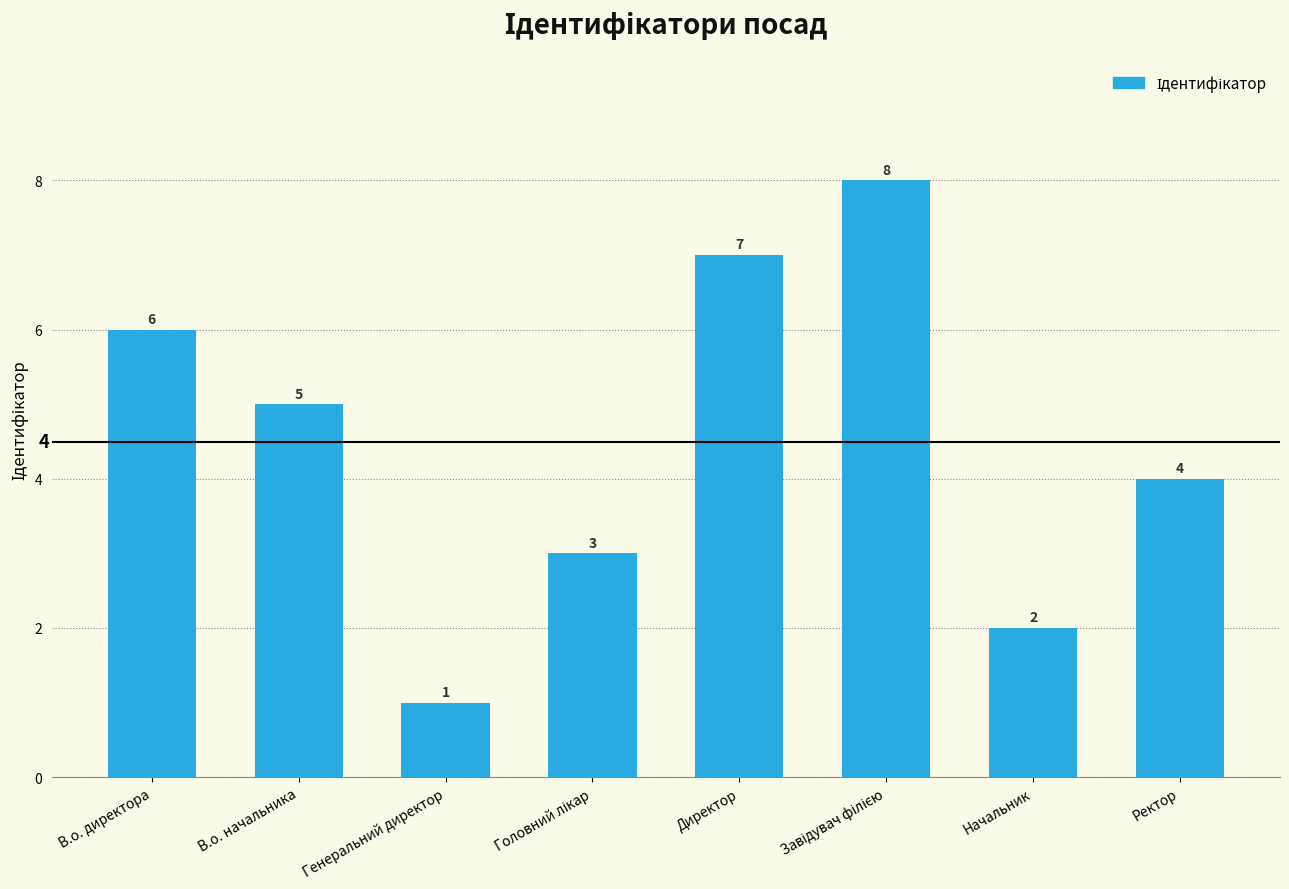

Where is the data nearest to the value 4?

Ректор